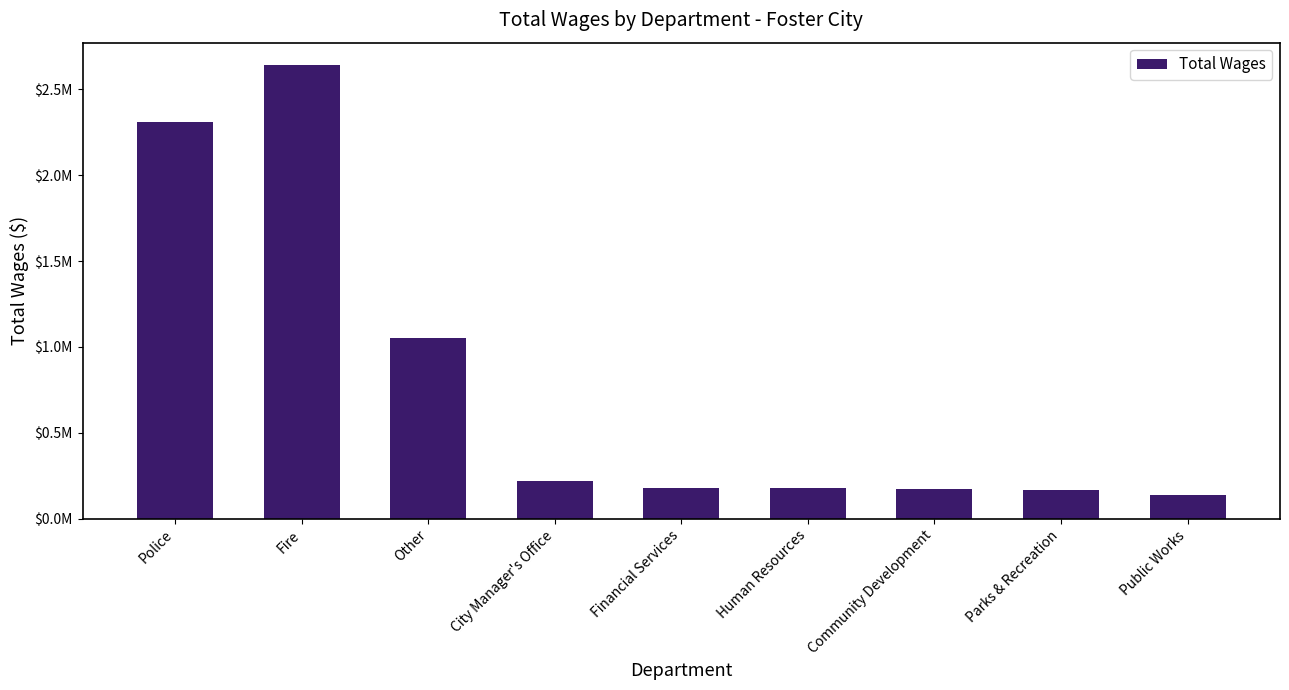

What is the smallest value displayed?

139218